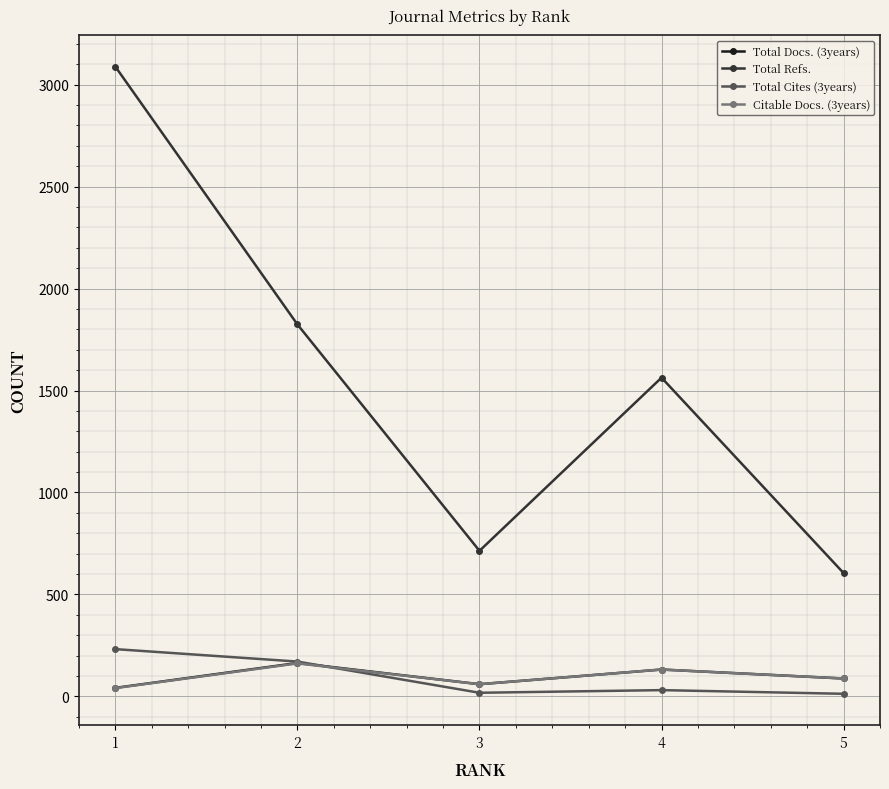

What is the greatest value displayed?

3088